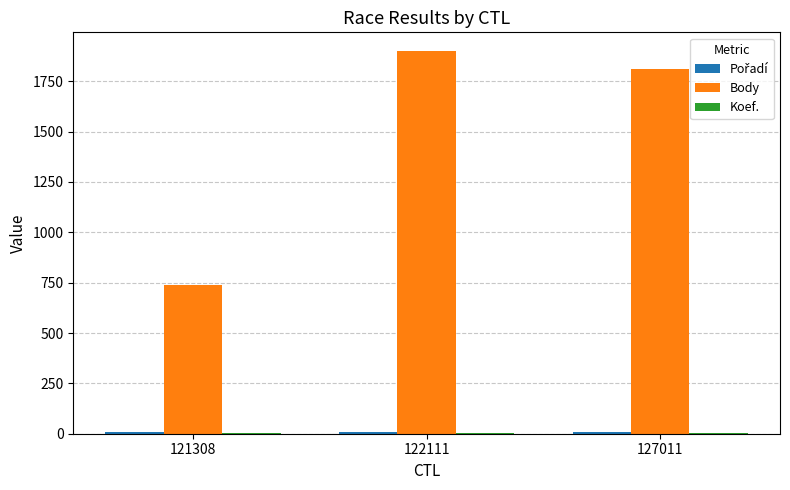

Which series has the largest range (max minus min)?

Body